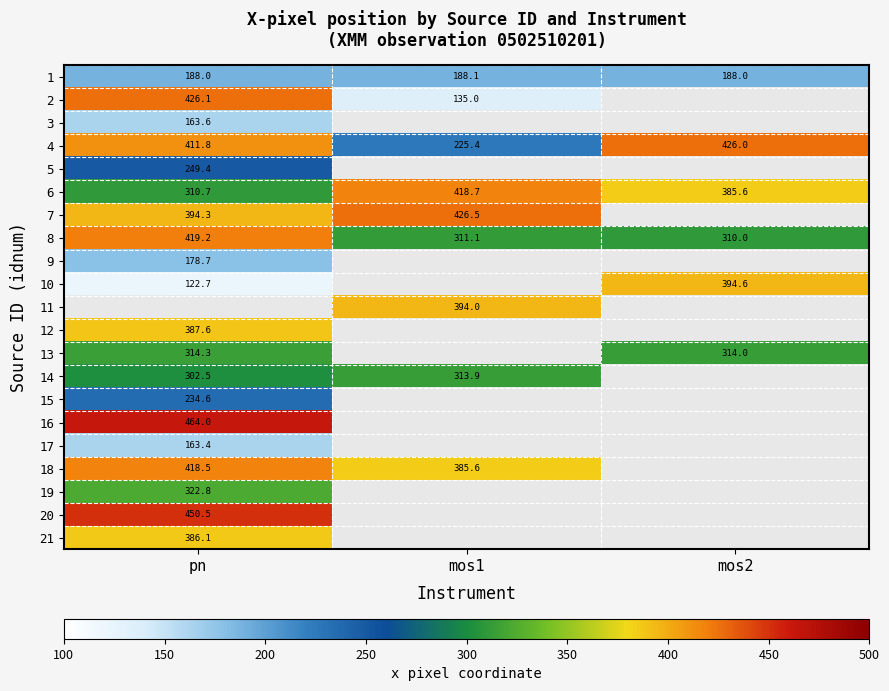

At which label does 8 first exceed 311?

pn